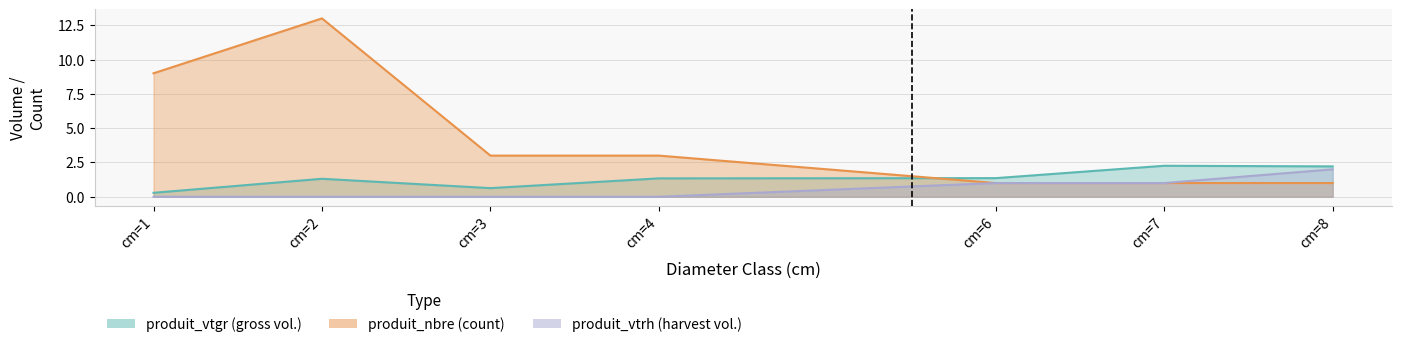

What is the greatest value displayed?

13.0